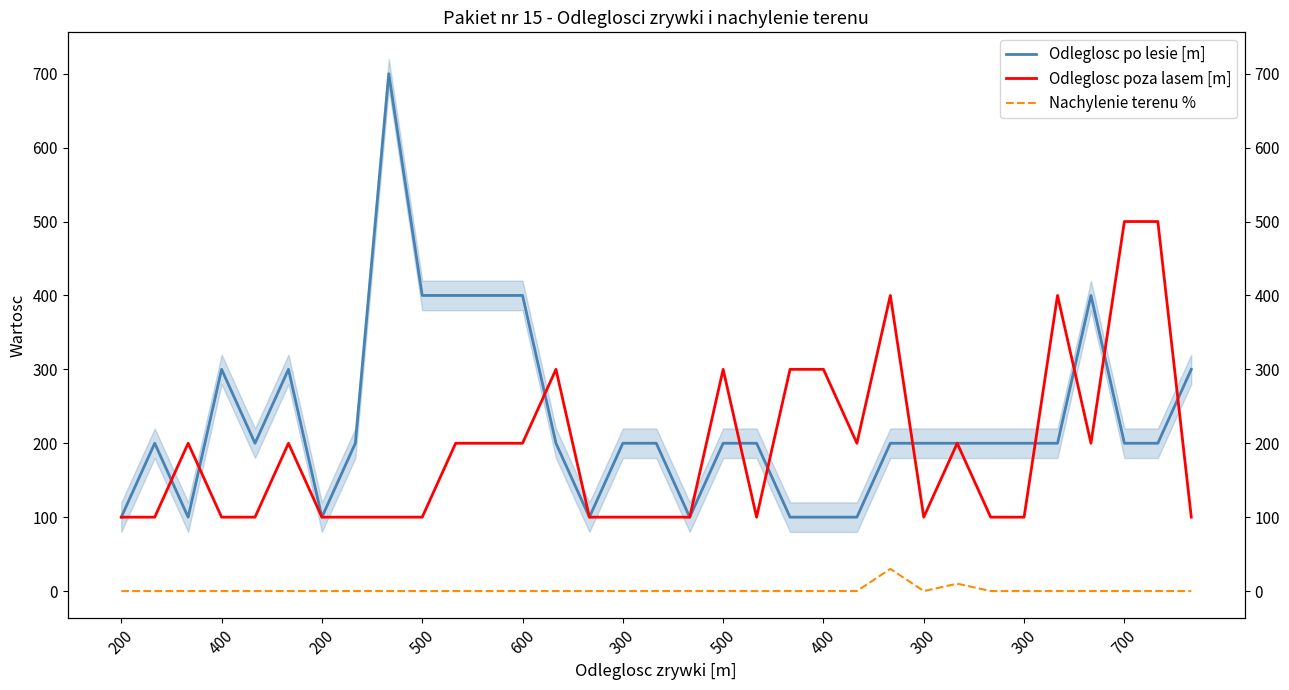

Does the chart have visible grid lines?

No